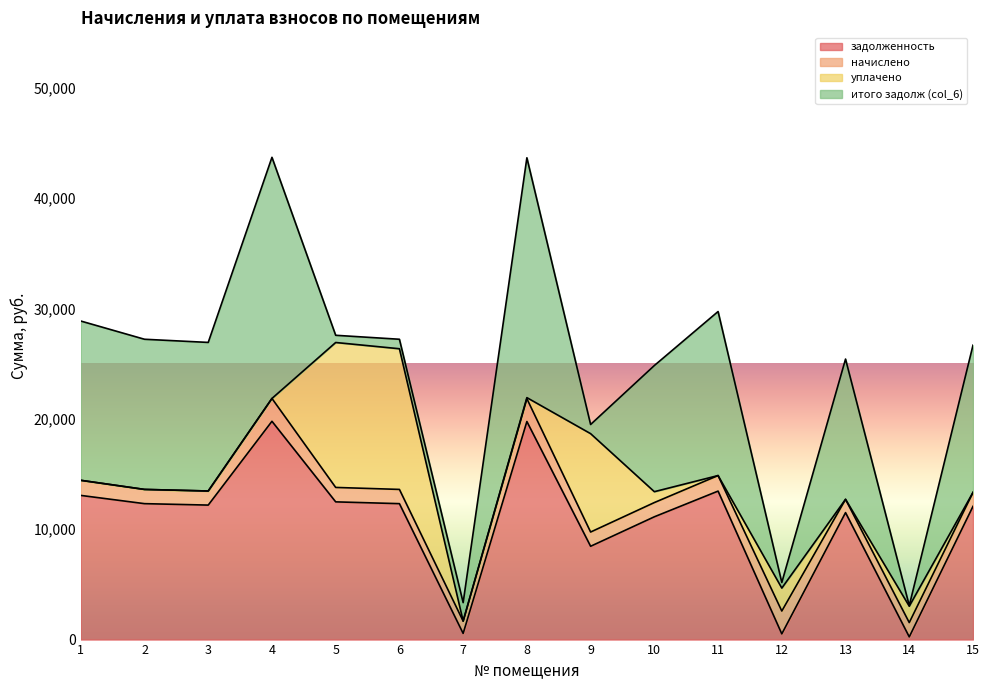

True or false: уплачено and задолженность cross at least once.

True